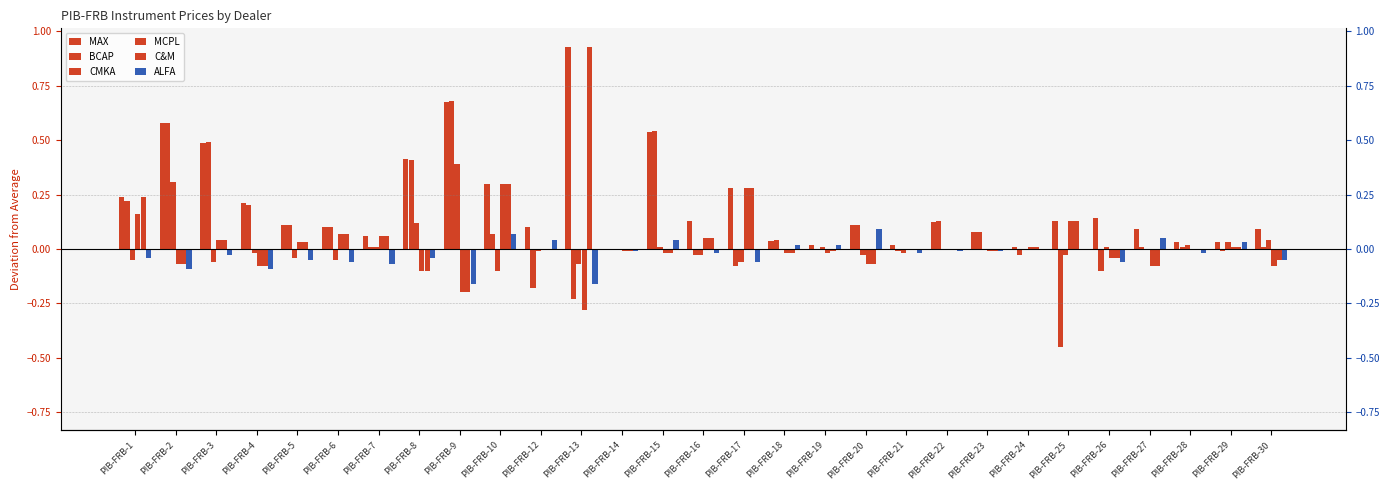

At PIB-FRB-5, list the series in order from largest to smallest.

MAX, BCAP, MCPL, C&M, CMKA, ALFA